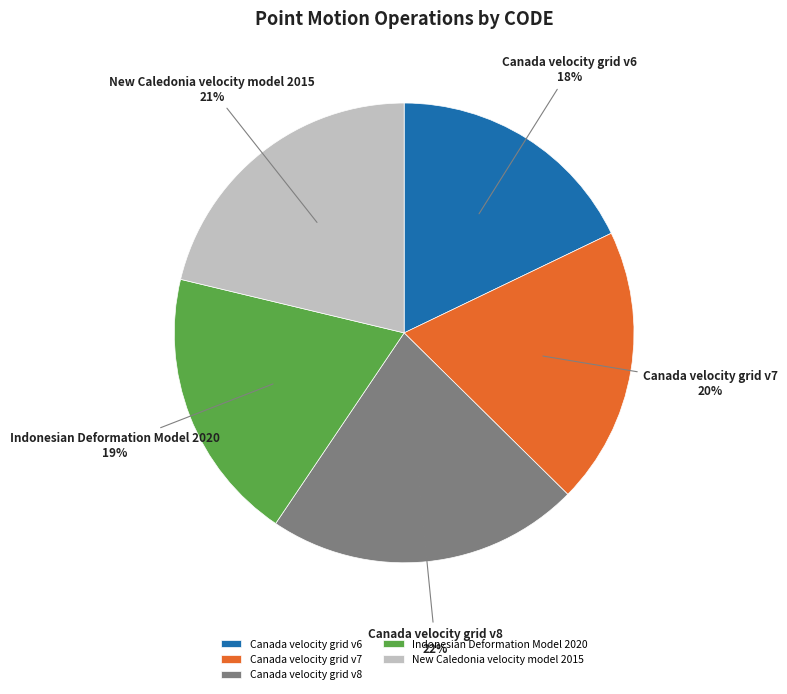

Between New Caledonia velocity model 2015 and Indonesian Deformation Model 2020, which is larger?

New Caledonia velocity model 2015